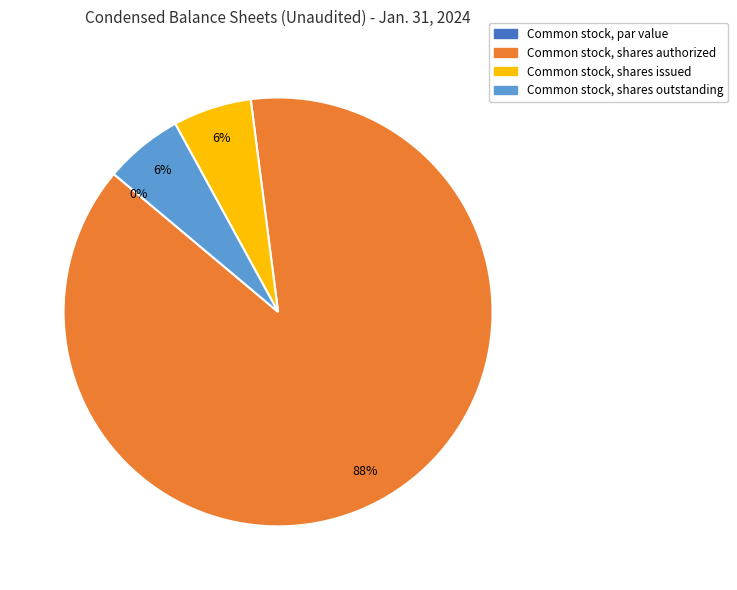

To the nearest percent, what is the difference between the largest and smallest slice percentages?

88%